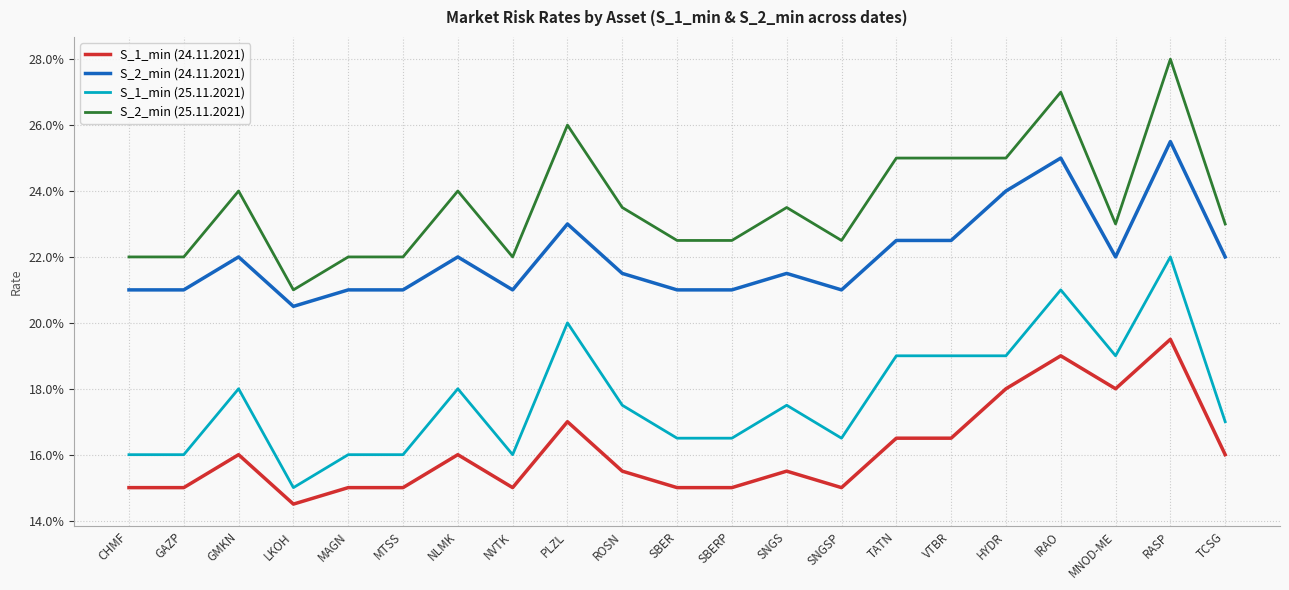

What is the highest value of the S_1_min (25.11.2021) series?

0.2